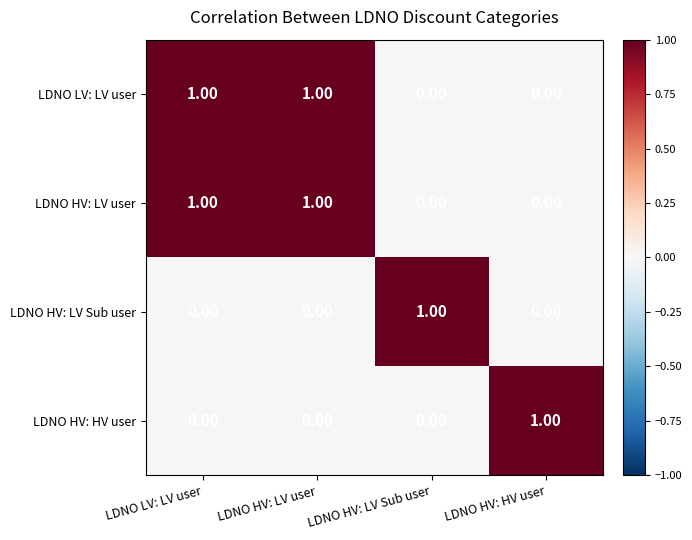

At how many categories does at least one series exceed 0?

4